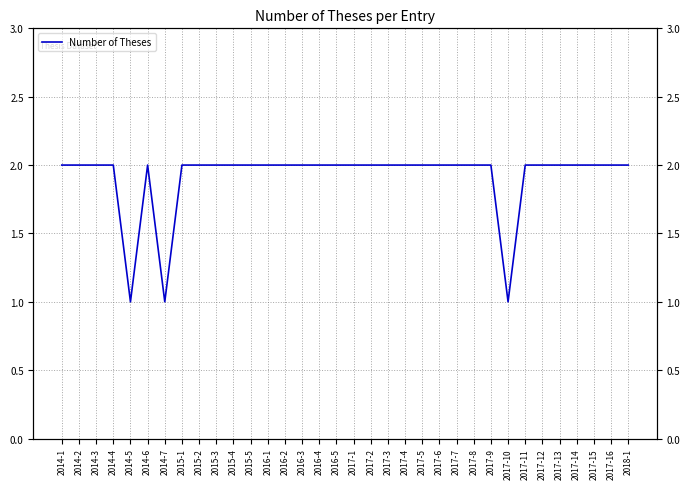

How many points are higher than both their immediate neighbors (excluding endpoints)?

1